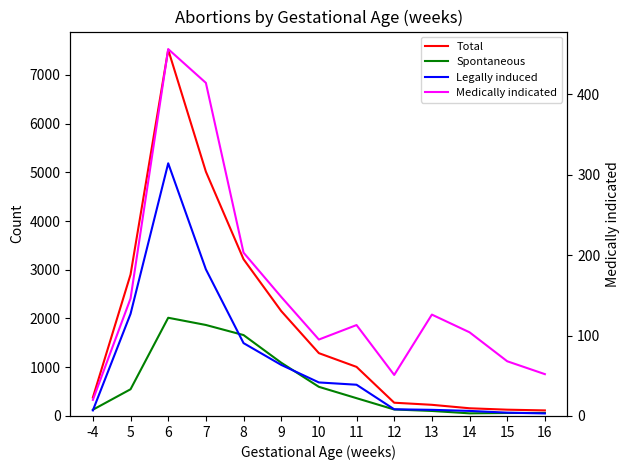

Reading left to right, extract all data points from this chart.

Total: -4=379	5=2902	6=7514	7=5013	8=3216	9=2153	10=1289	11=1007	12=272	13=229	14=158	15=129	16=114
Spontaneous: -4=128	5=548	6=2015	7=1867	8=1660	9=1093	10=598	11=365	12=133	13=103	14=54	15=61	16=62
Legally induced: -4=114	5=2095	6=5184	7=3009	8=1495	9=1048	10=688	11=641	12=137	13=126	14=104	15=68	16=52
Medically indicated: -4=20	5=146	6=456	7=414	8=203	9=148	10=95	11=113	12=51	13=126	14=104	15=68	16=52